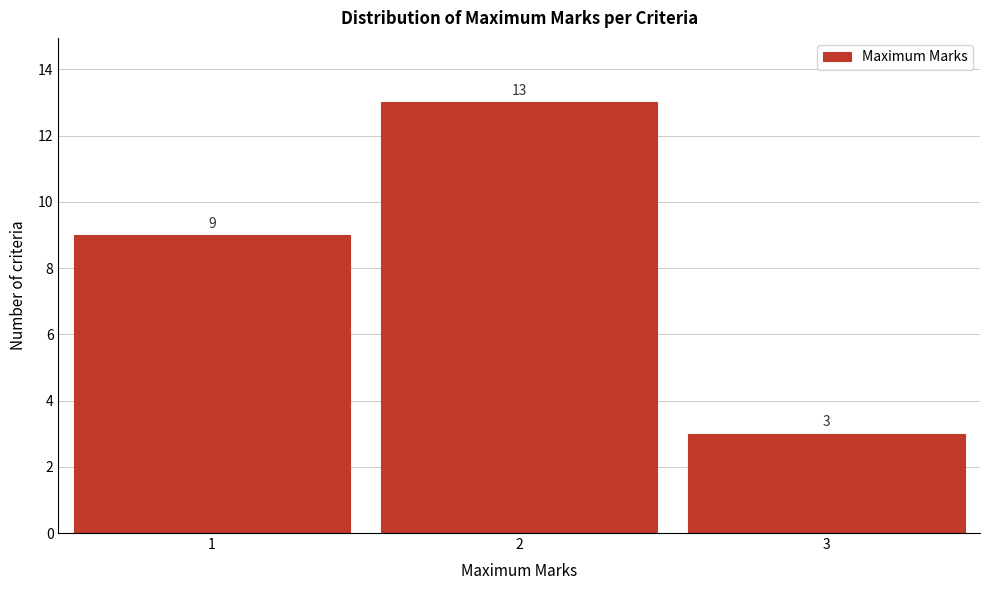

Reading left to right, list every bar in this chart as the range it spans on the x-axis followed by its height.

0.5 to 1.5: 9
1.5 to 2.5: 13
2.5 to 3.5: 3